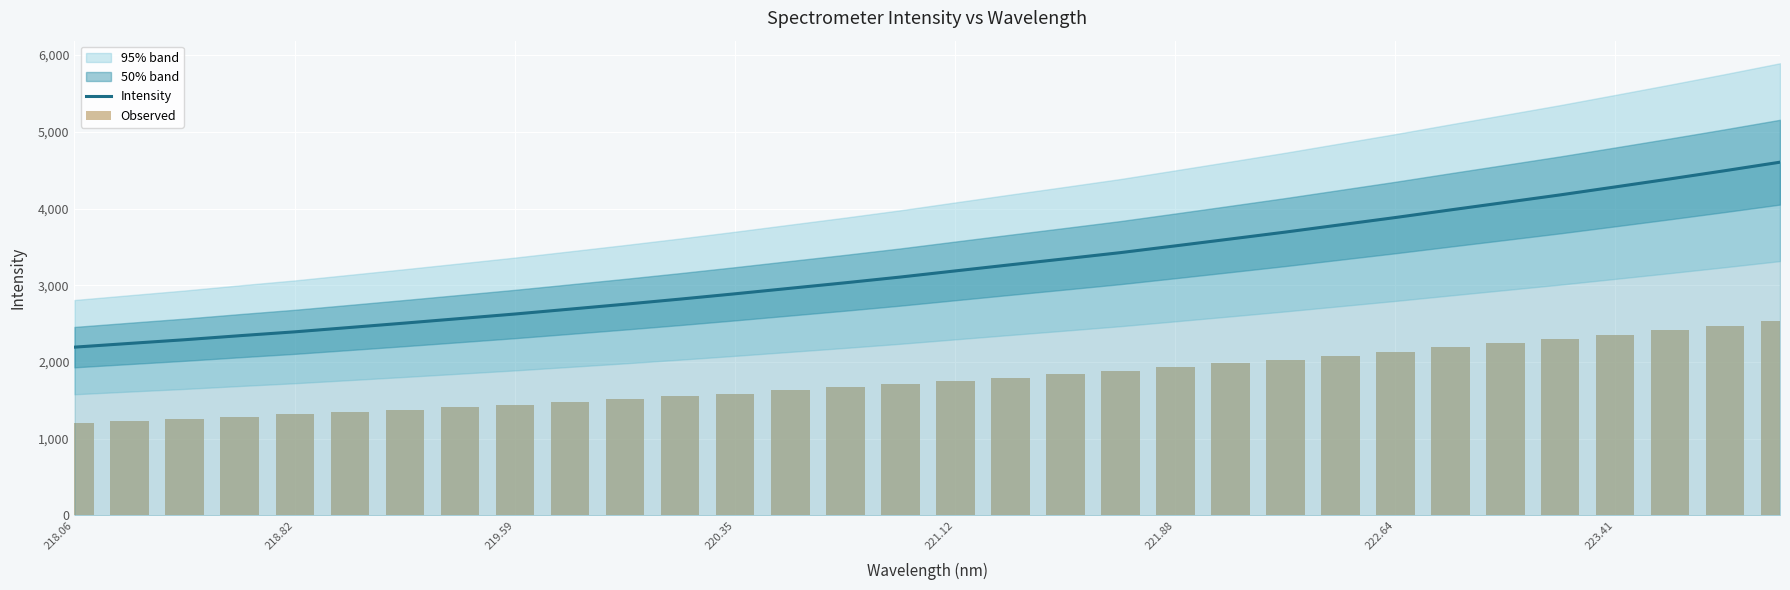

Is it true that Intensity equals 2625.2 at 219.59?

True